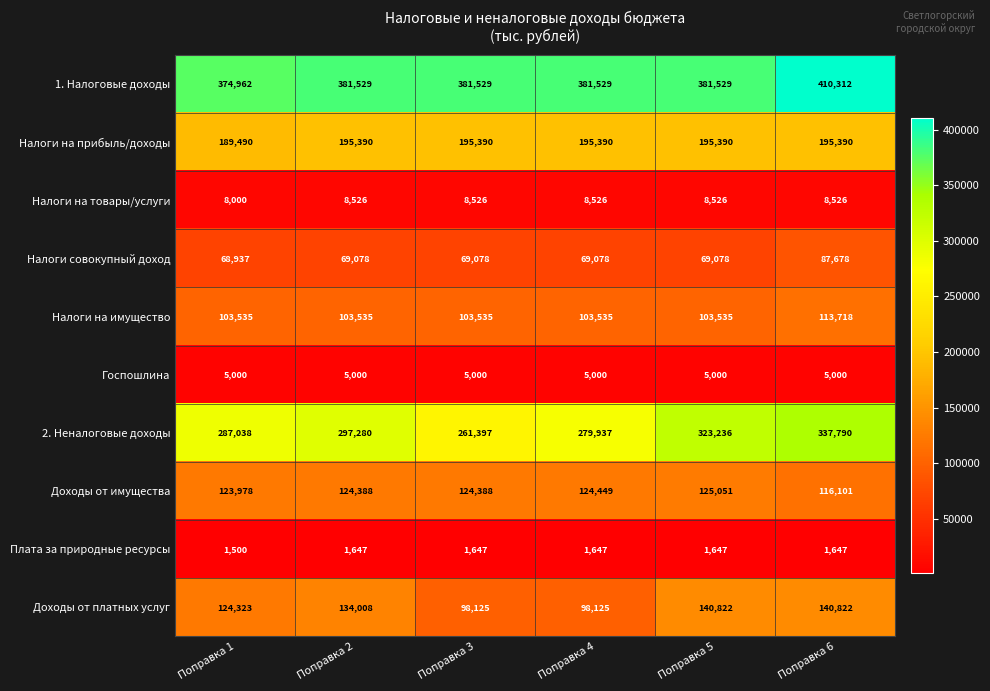

Is it true that Доходы от имущества equals 179173 at Поправка 3?

False